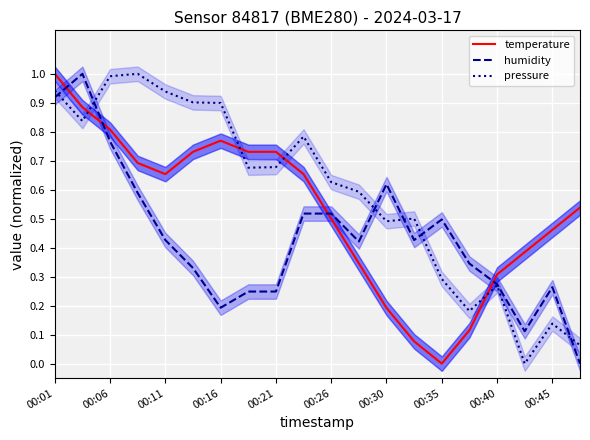

Is the value of humidity at 00:01 greater than the value of temperature at 00:40?

Yes